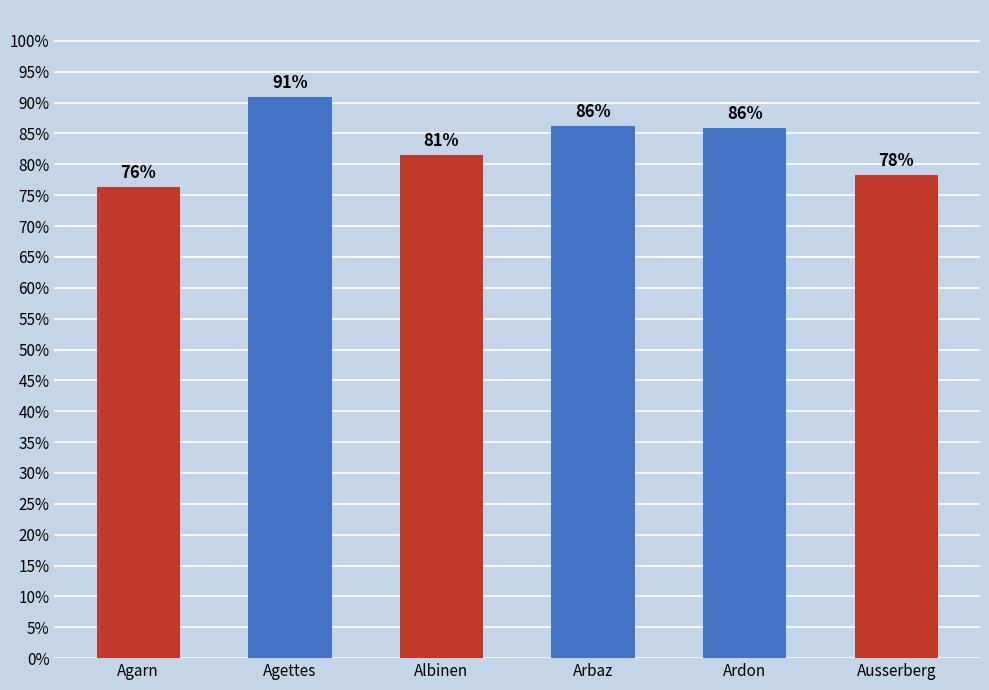

Which has a higher value, Arbaz or Agettes?

Agettes